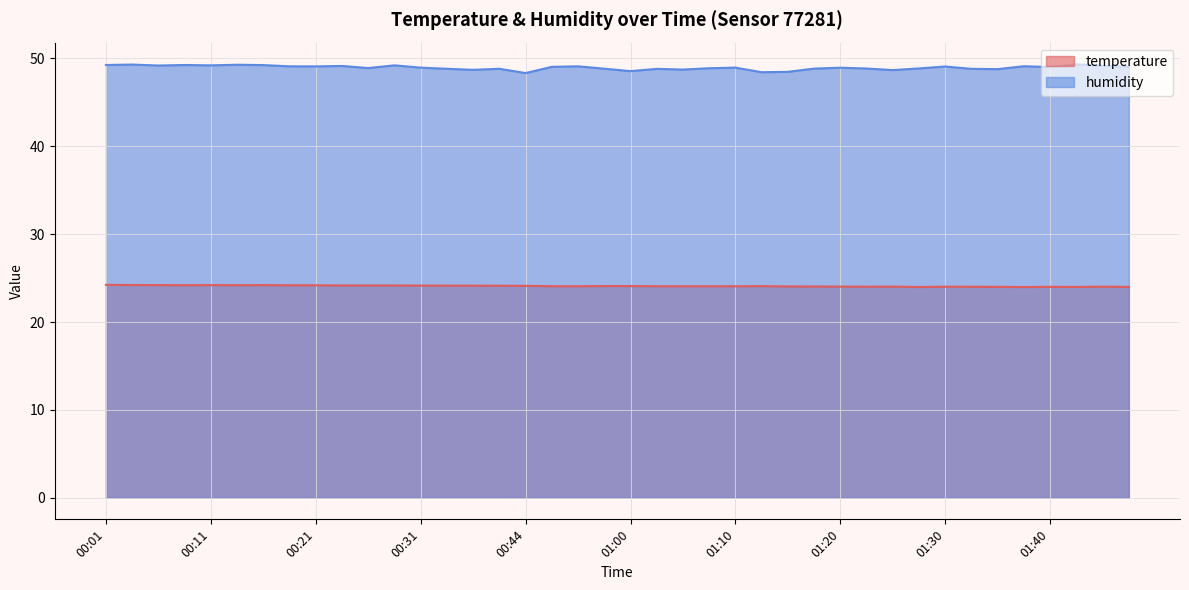

True or false: temperature has more than 2 interior local peaks.

True